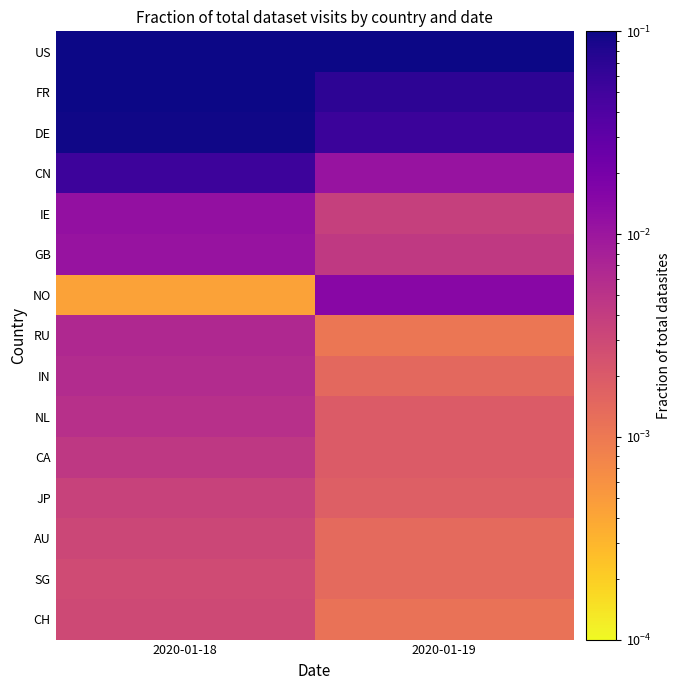

Which series has the largest total across all categories?

US